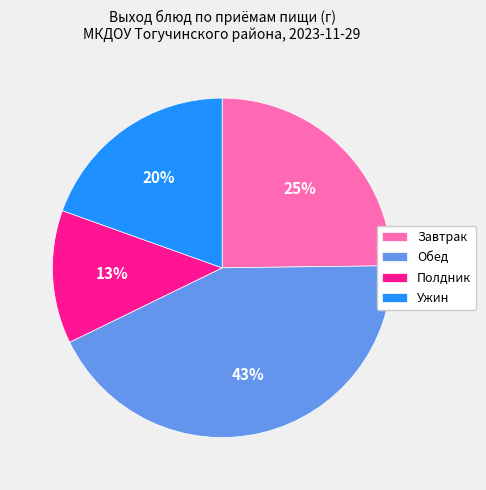

Count the number of slices in the pie.

4